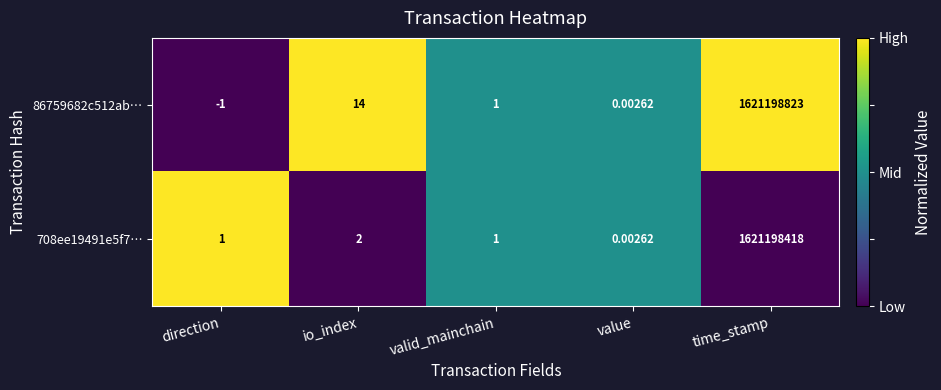

Which category has the lowest value in the 86759682c512ab… series?

direction